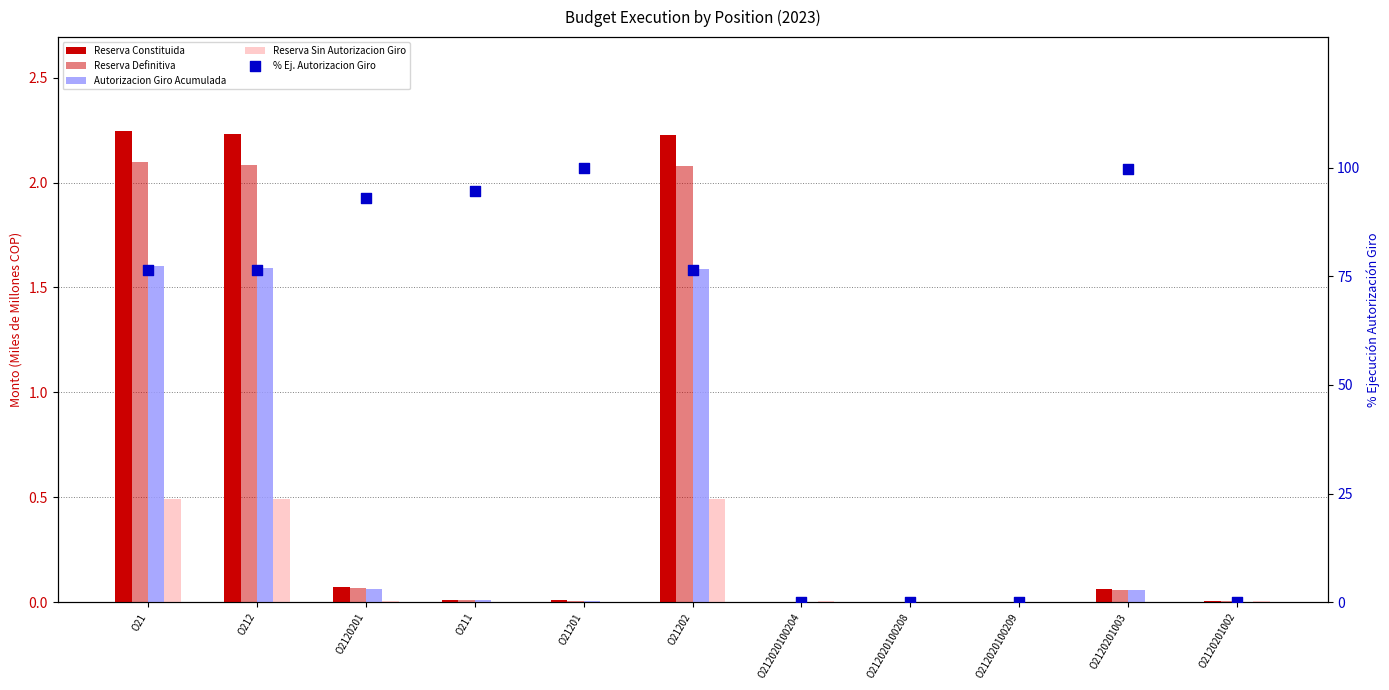

What are all the series names shown in the legend?

Reserva Constituida, Reserva Definitiva, Autorizacion Giro Acumulada, Reserva Sin Autorizacion Giro, % Ej. Autorizacion Giro